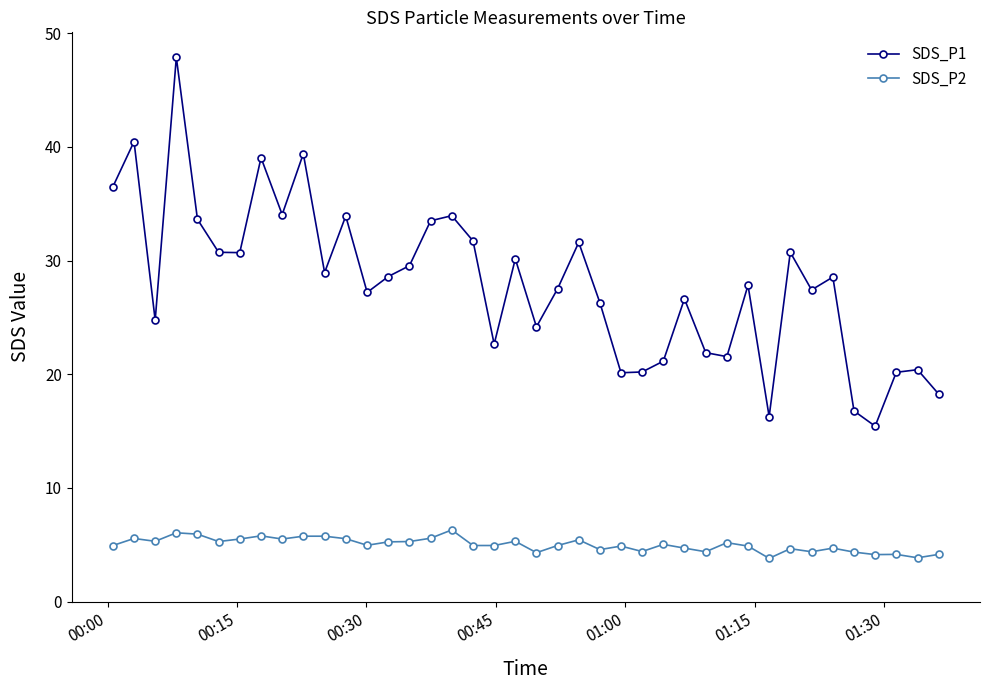

What are all the series names shown in the legend?

SDS_P1, SDS_P2